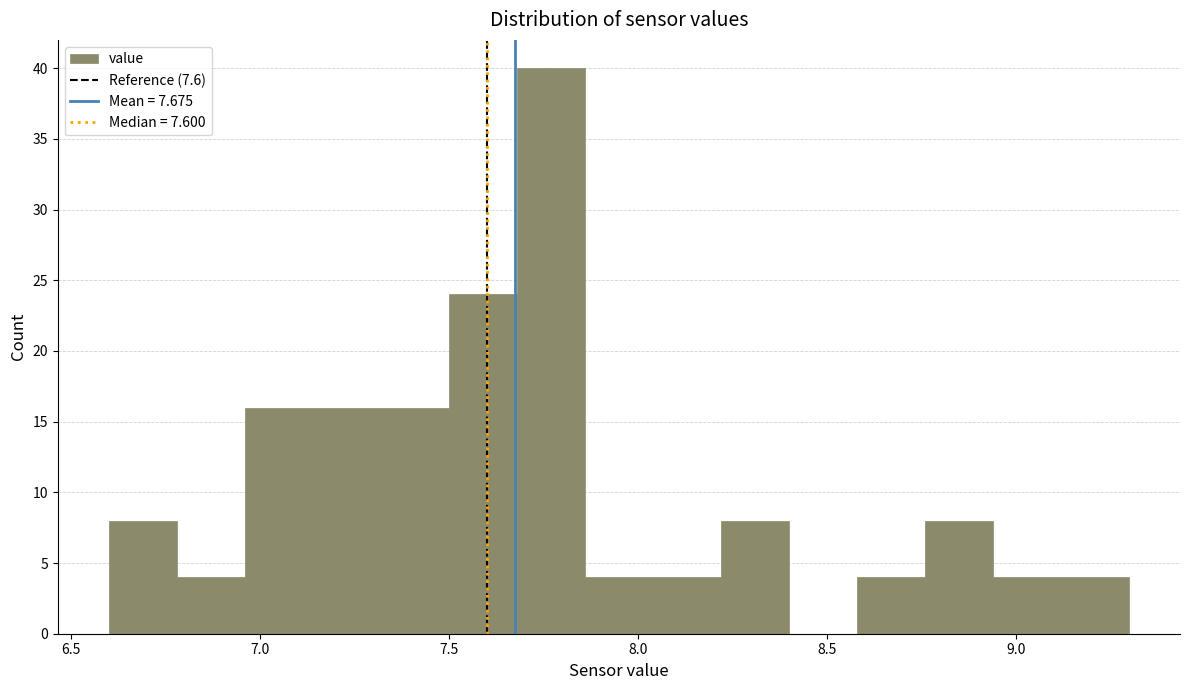

Around what value on the x-axis is the tallest bar? Give the approximate position of its centre, as read against the axis.

7.75